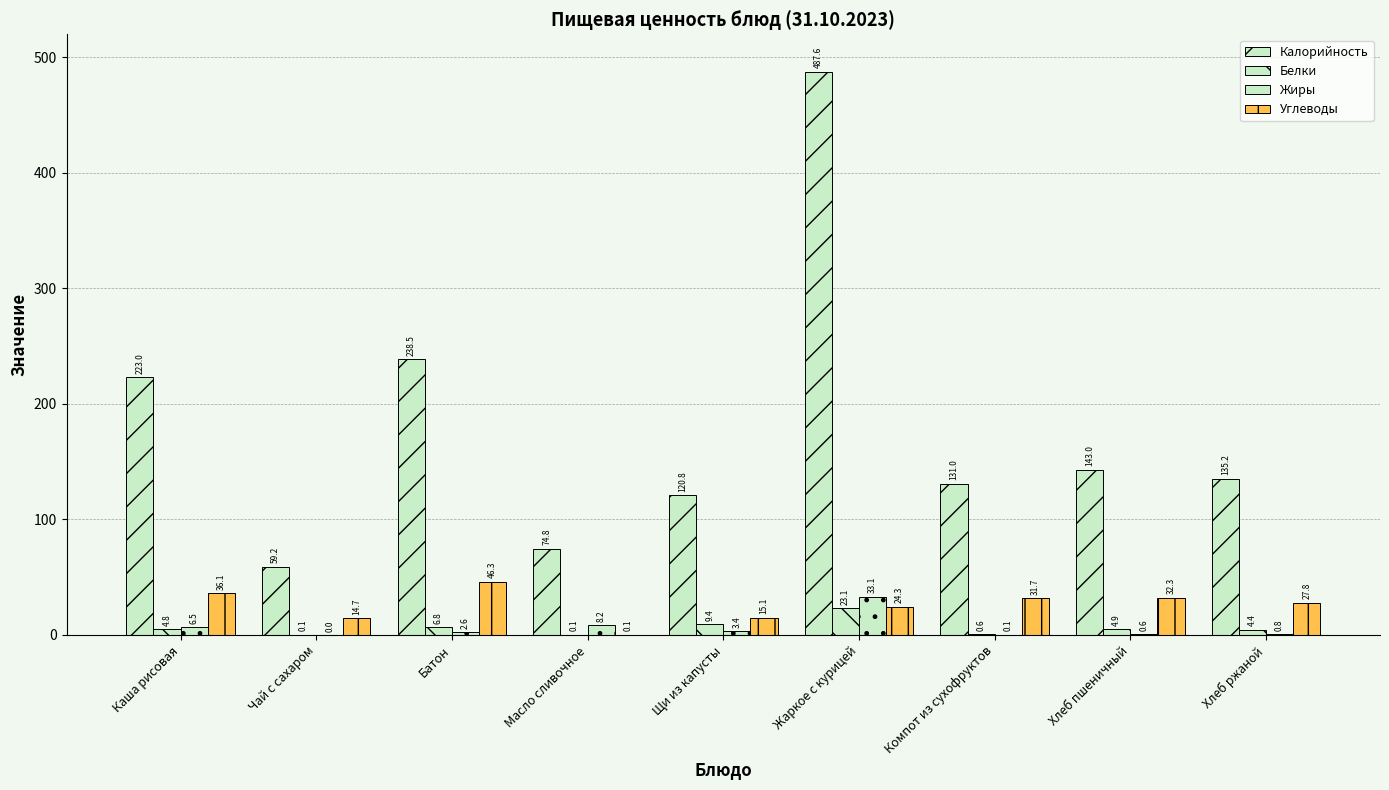

What is the average value of the Жиры series?

6.1